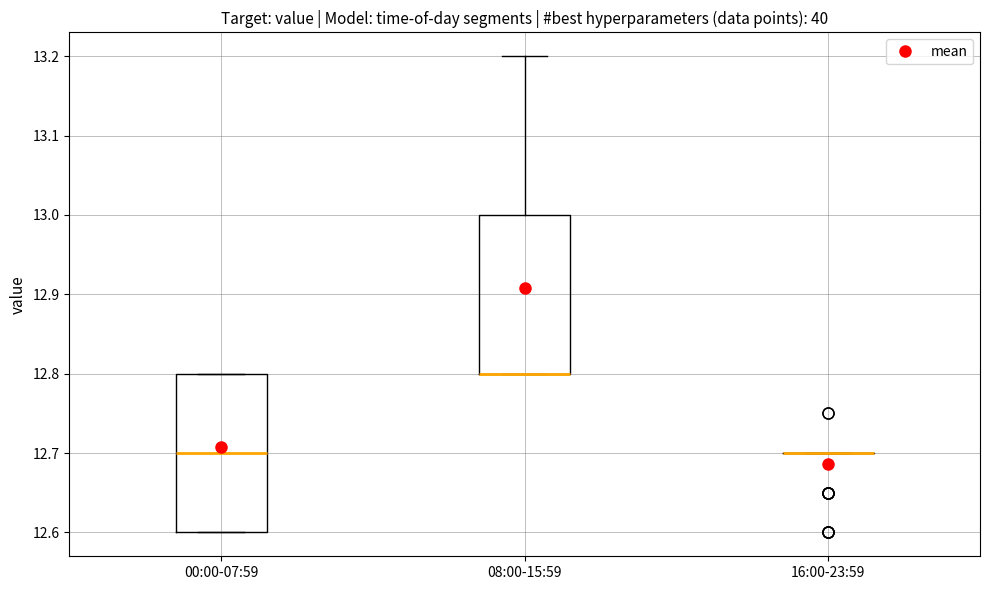

Reading left to right, read every box against the y-axis: the position of its median line, the range the box covers, and the ends of its whiskers. The values are not printed on the chart, so give them approximately, as read against the axis.

00:00-07:59: median 12.7, box 12.6 to 12.8, whiskers 12.6 to 12.8
08:00-15:59: median 12.8 (drawn on the box's lower edge), box 12.8 to 13.0, whiskers 12.8 to 13.2
16:00-23:59: box collapsed to a line at 12.7, whiskers 12.7 to 12.7